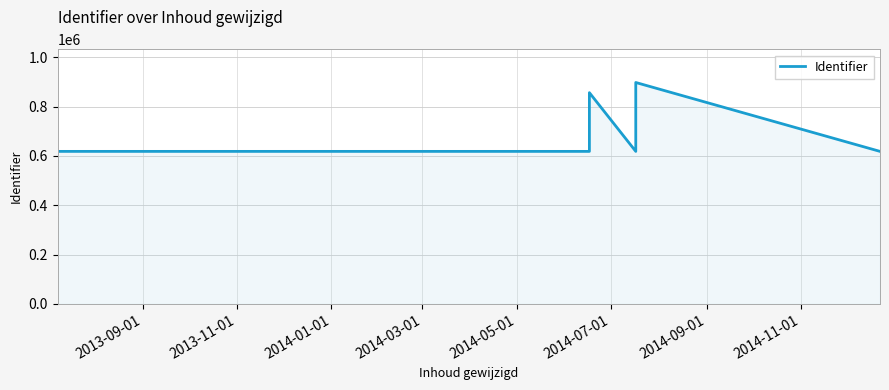

Reading right to left, list all the values displayed in this chart.

618128	897320	618129	856035	618126	618125